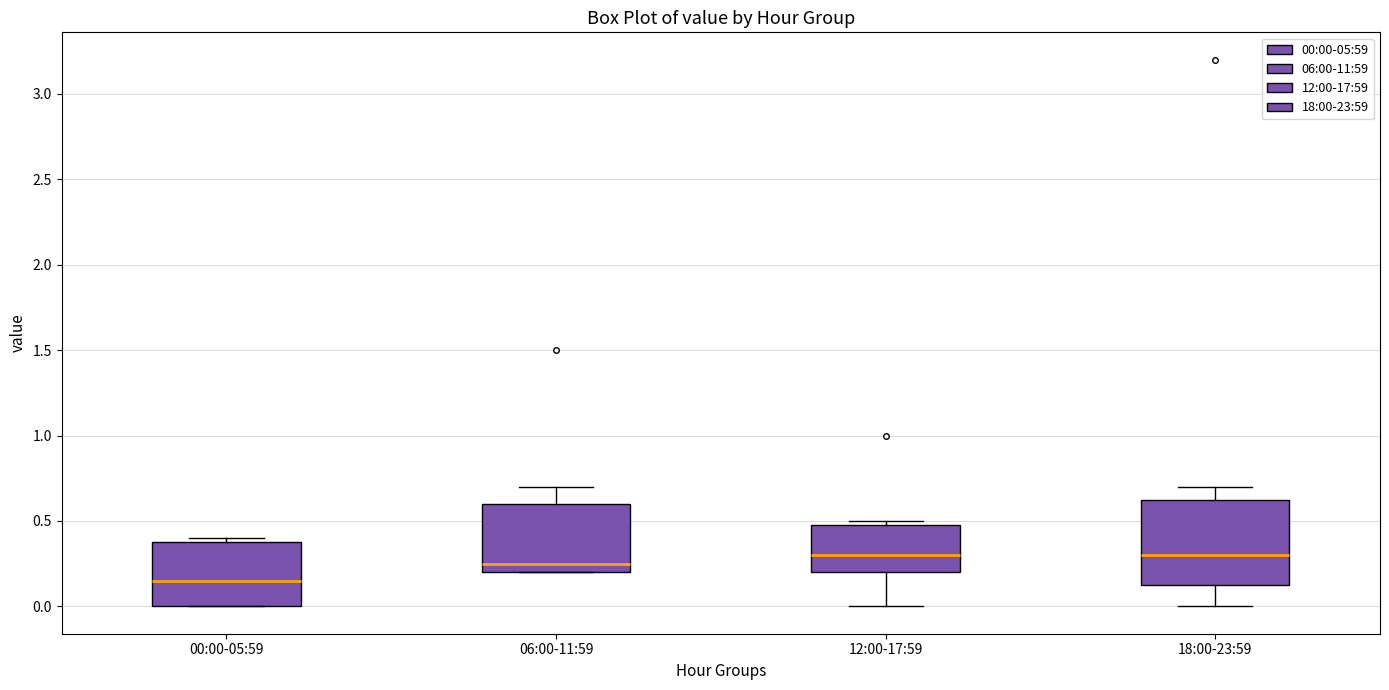

Reading left to right, transcribe this box plot: for each box, give where its median line is, the range the box spans, and where its two whiskers end, as read against the y-axis. The values are not printed on the chart, so give them approximately, as read against the axis.

00:00-05:59: median 0.15, box 0.00 to 0.40, whiskers 0.00 to 0.40 (just above the box's upper edge)
06:00-11:59: median 0.25, box 0.20 to 0.60, whiskers 0.20 to 0.70
12:00-17:59: median 0.30, box 0.20 to 0.50, whiskers 0.00 to 0.50 (just above the box's upper edge)
18:00-23:59: median 0.30, box 0.15 to 0.65, whiskers 0.00 to 0.70